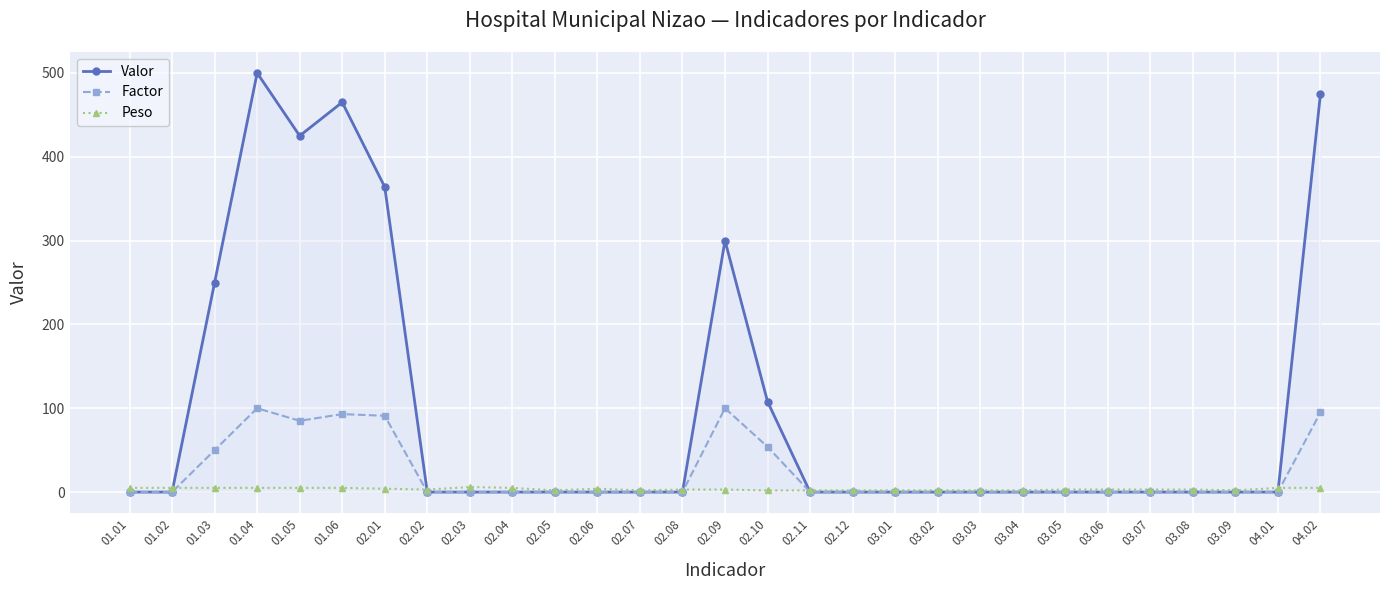

What is the difference between the Valor values at 02.09 and 02.01?

64